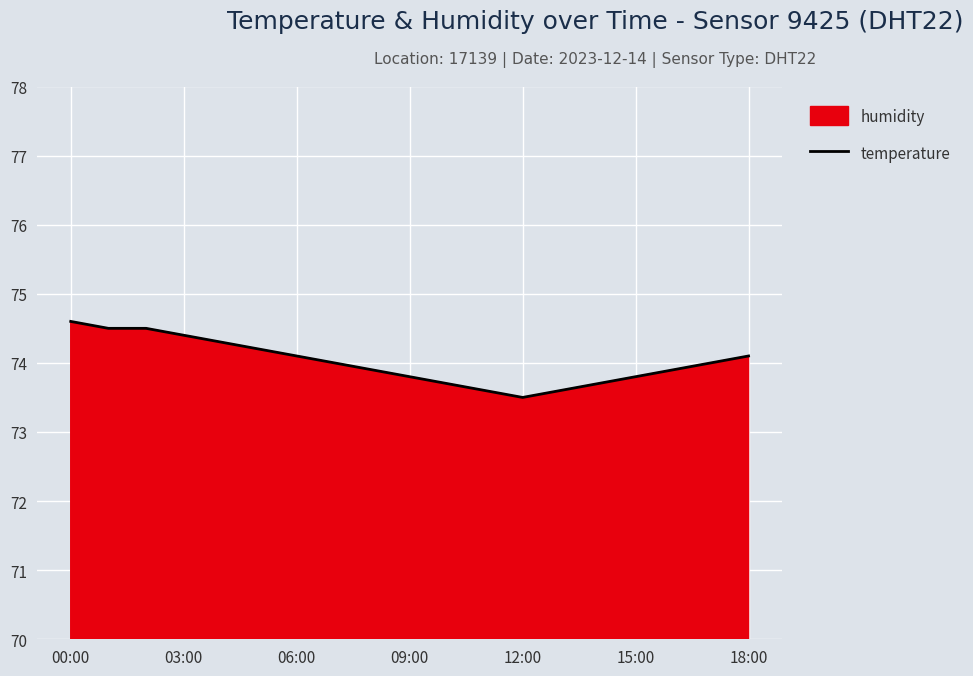

What is the difference between the maximum and second lowest values?

1.0